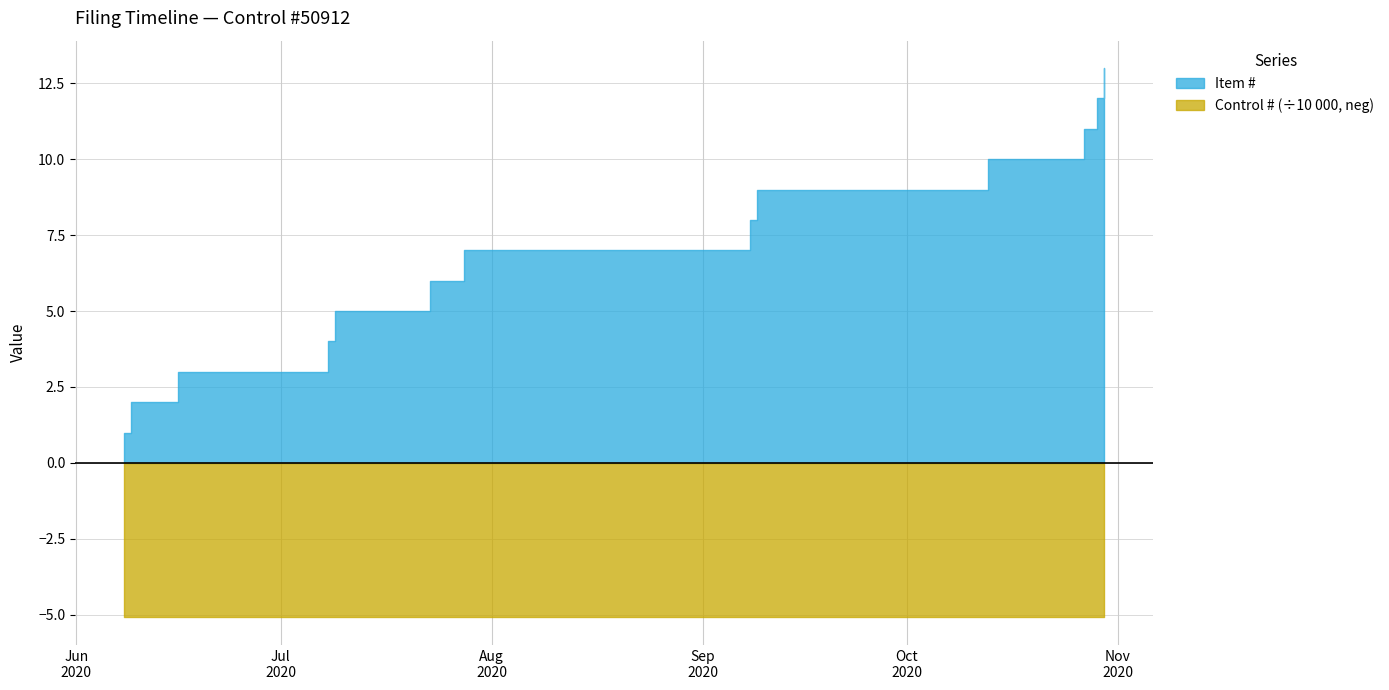

The value of Item # at 2020-07-28 is 7. True or false?

True